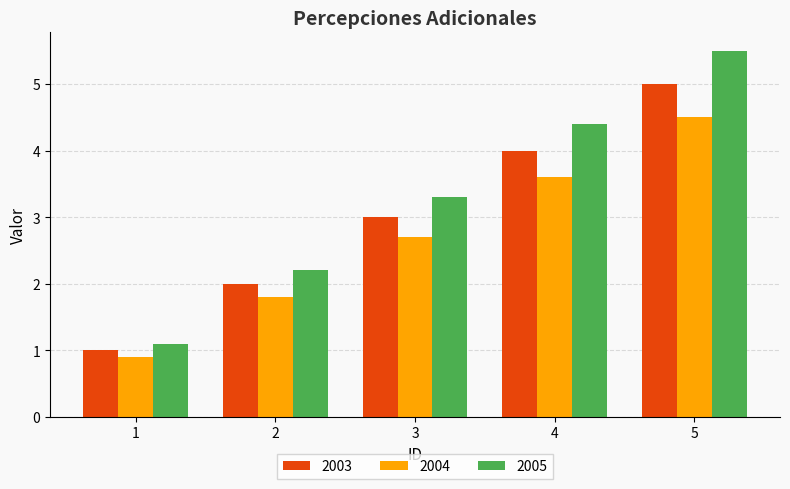

Is it true that 2003 equals 5.0 at 5?

True